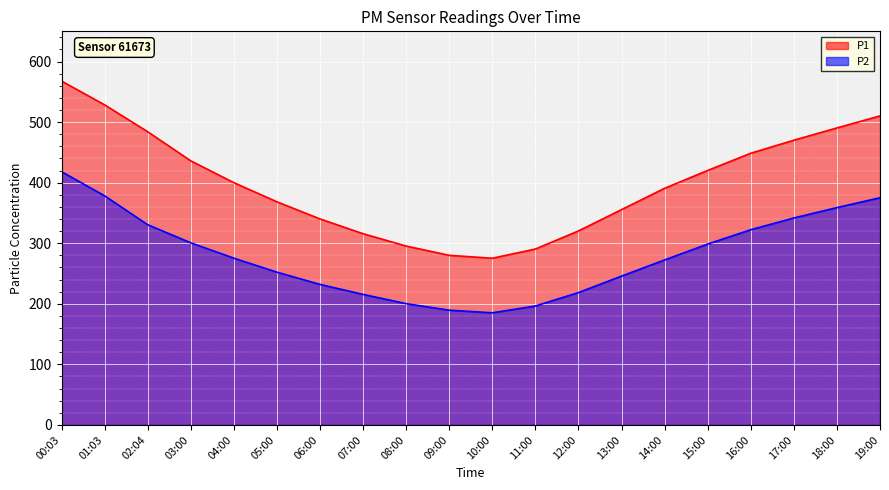

What is the label of the 19th point from the right?

01:03